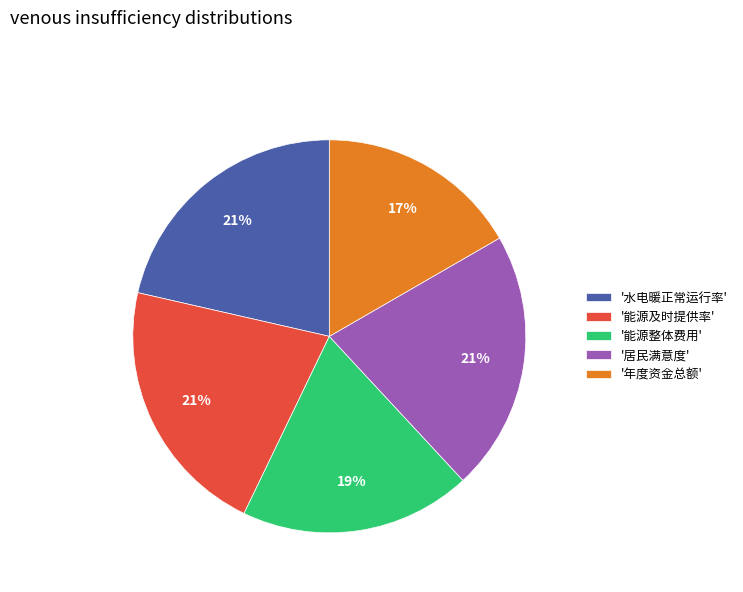

To the nearest percent, what is the average slice percentage?

20%